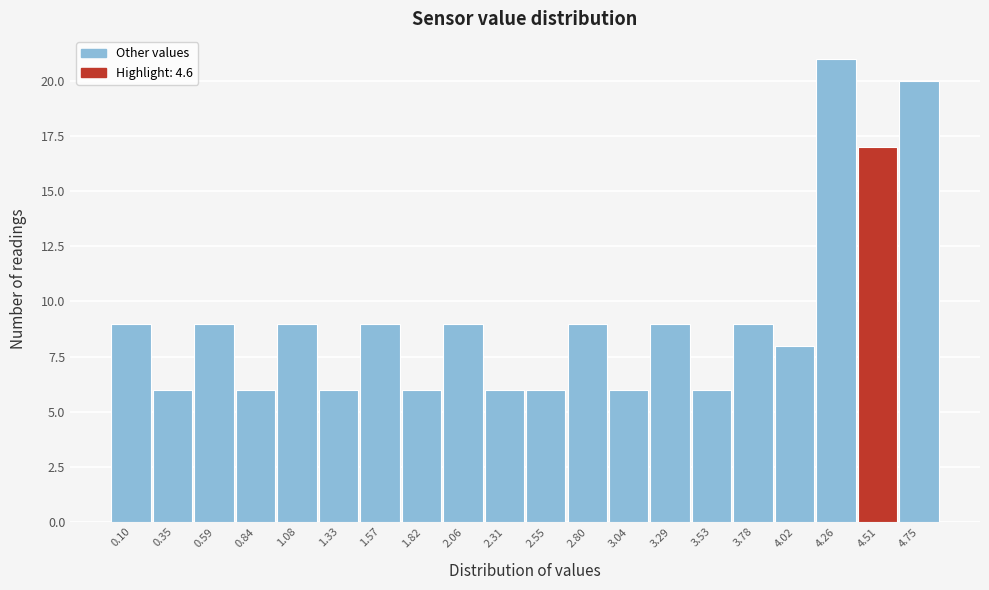

Reading left to right, list all the values displayed in this chart.

9	6	9	6	9	6	9	6	9	6	6	9	6	9	6	9	8	21	17	20